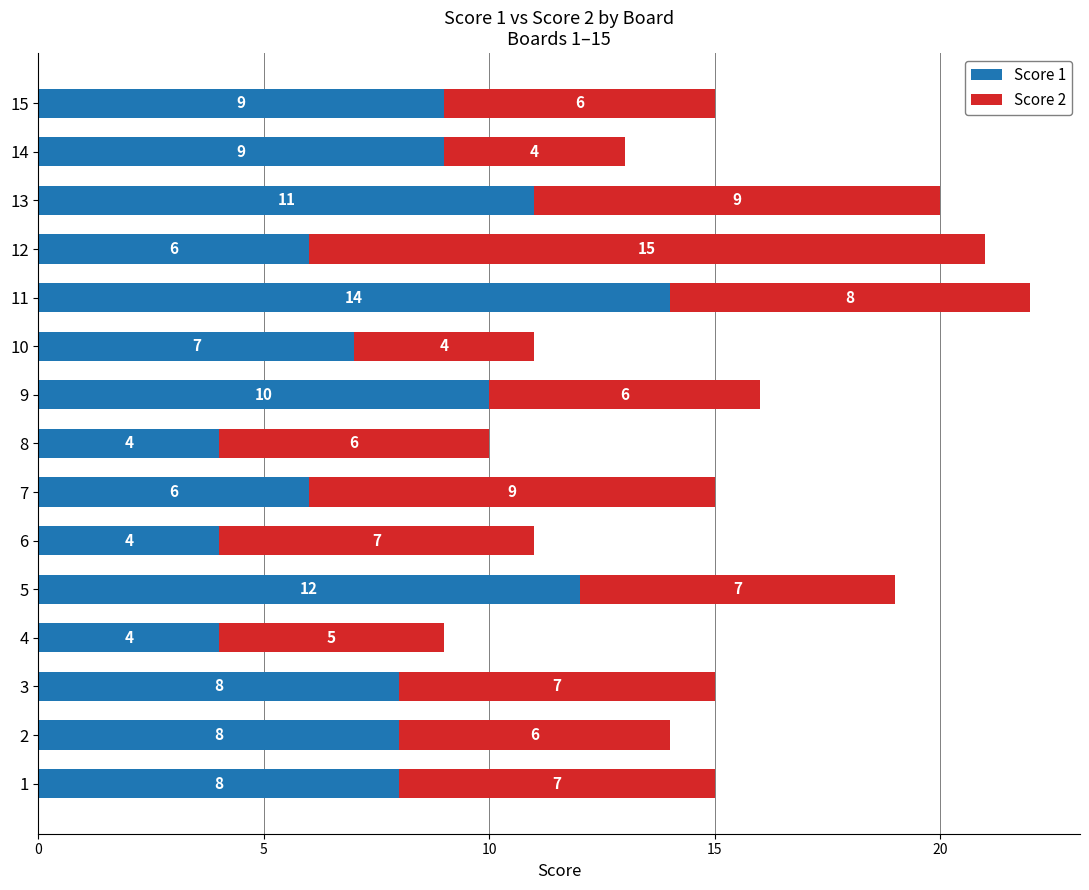

The value of Score 1 at 12 is 6. True or false?

True